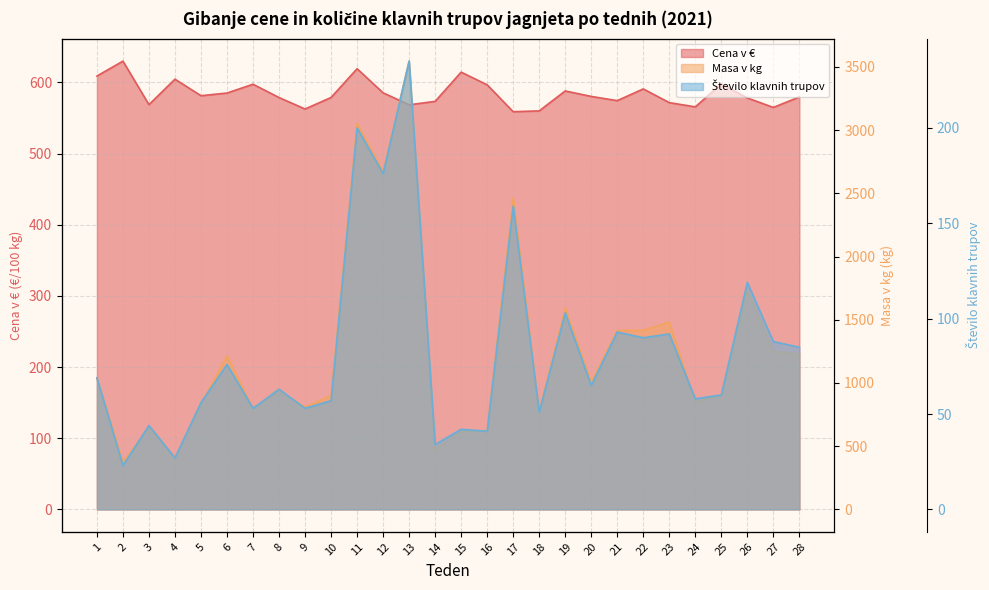

How many interior local valleys does the Cena v € series have?

8